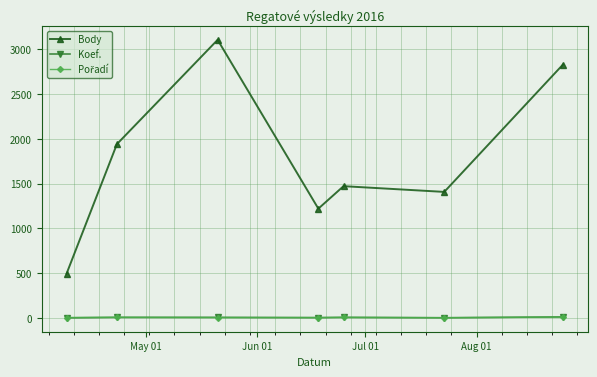

How many data points does each series have?

7